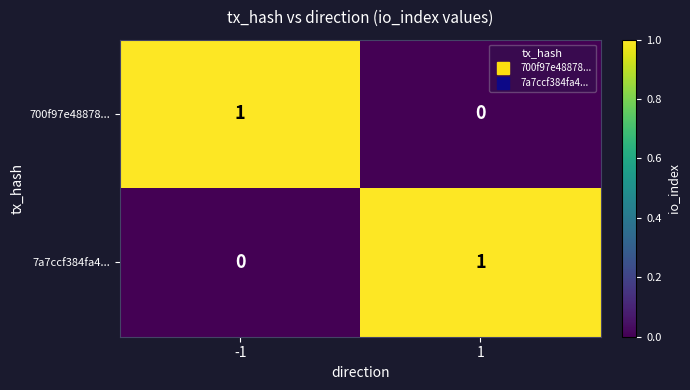

Is it true that 7a7ccf384fa4... equals 0 at -1?

True